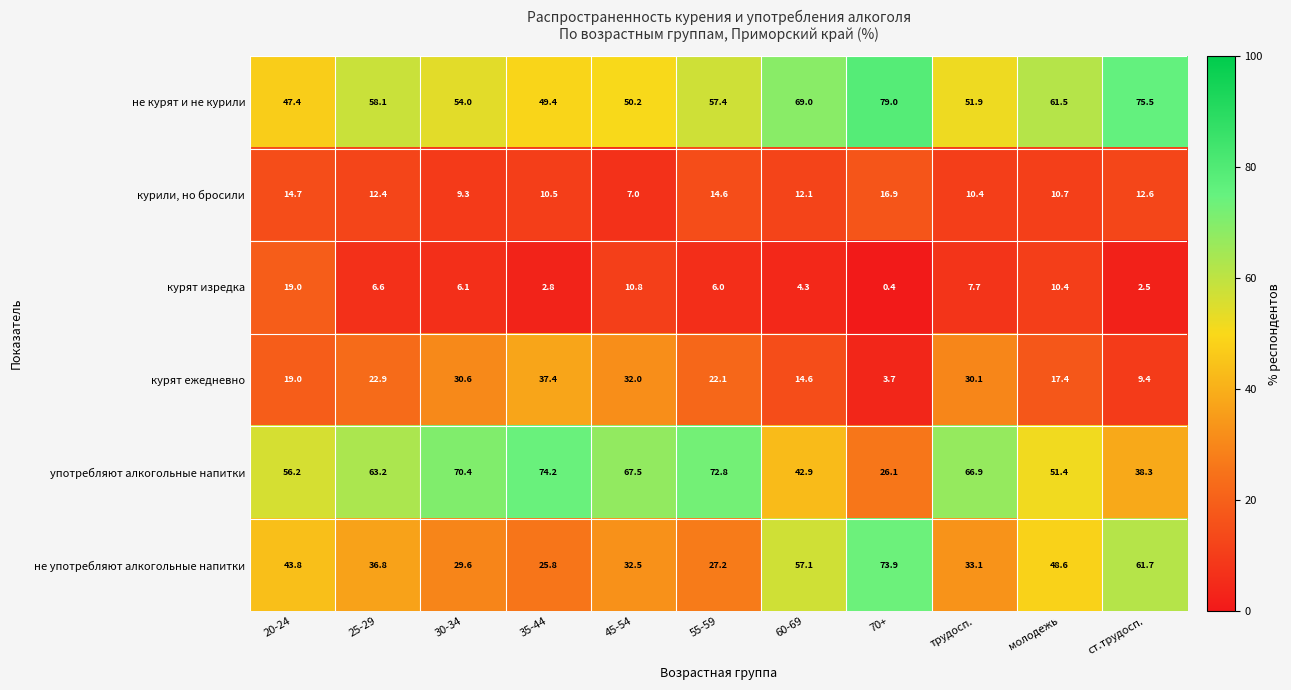

What is the average value of the курят ежедневно series?

21.7